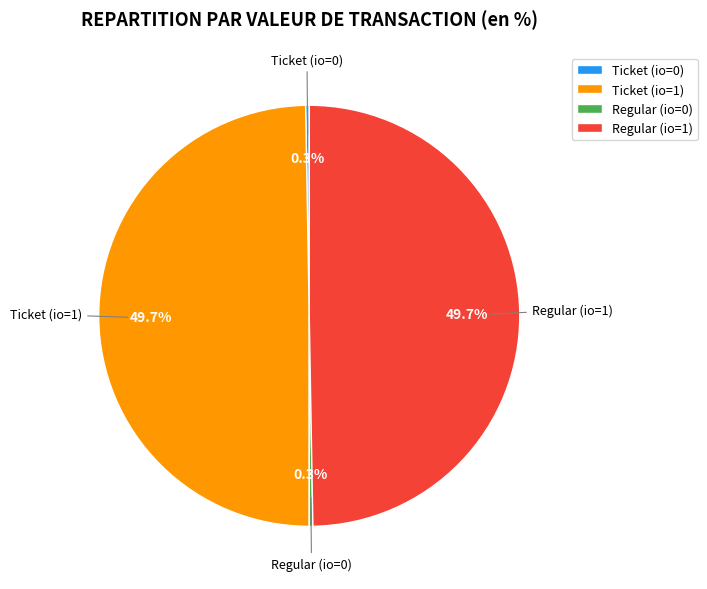

Is there any slice that represents more than half of the pie?

No